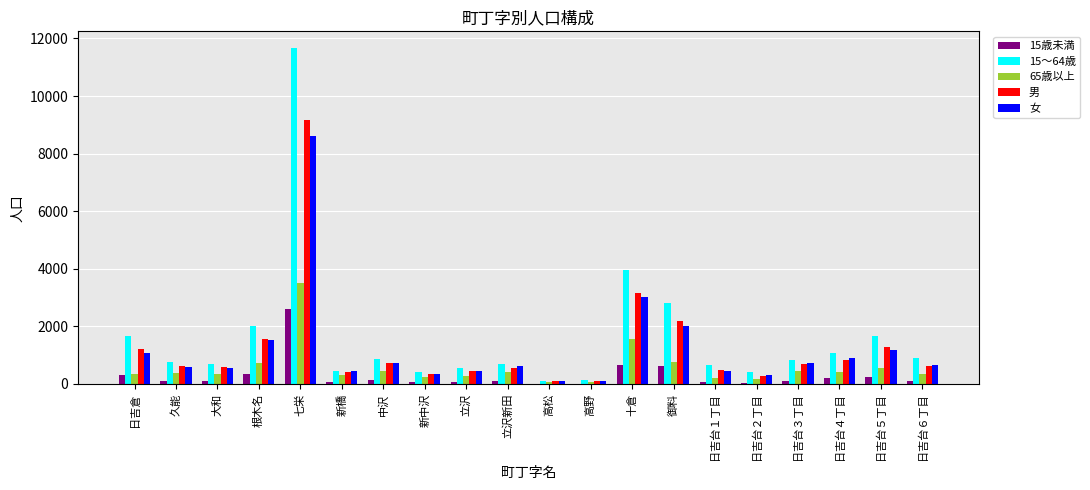

True or false: 15～64歳 has a value of 2081 at 十倉.

False